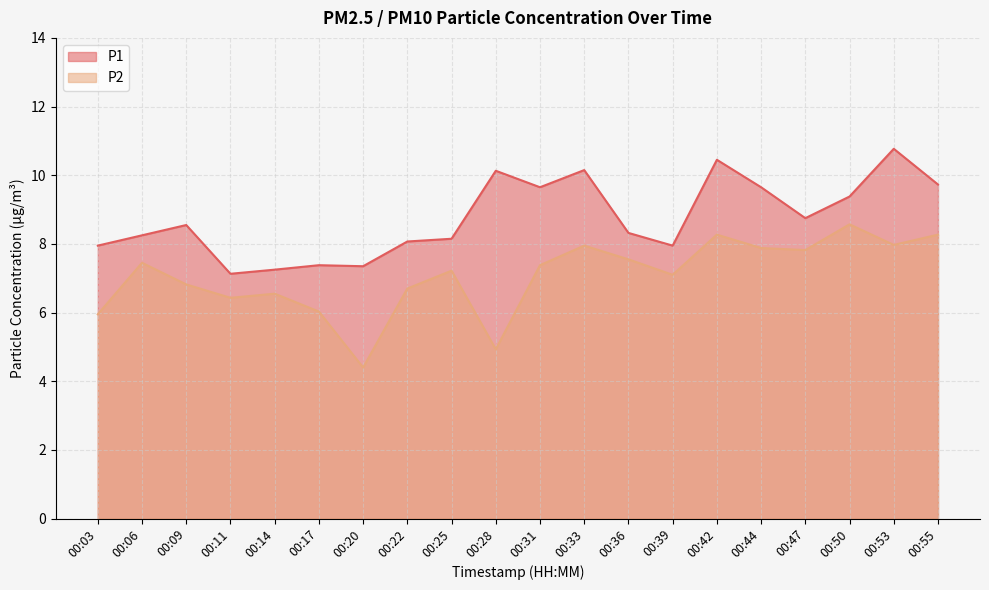

Between 00:14 and 00:36, which is larger?

00:36